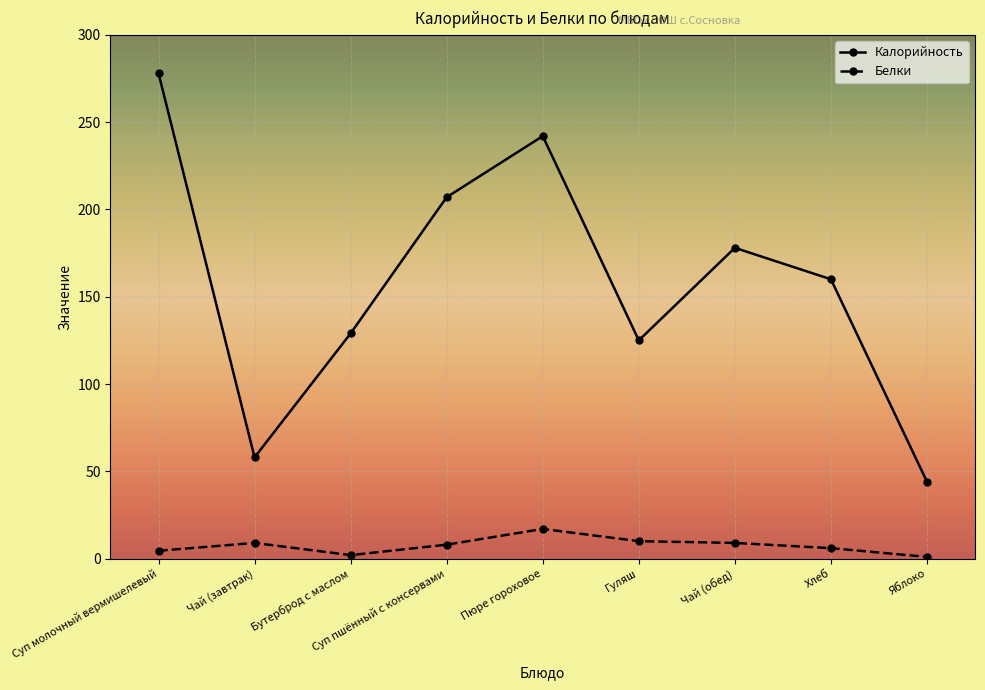

Does the chart display data point markers on the line(s)?

Yes